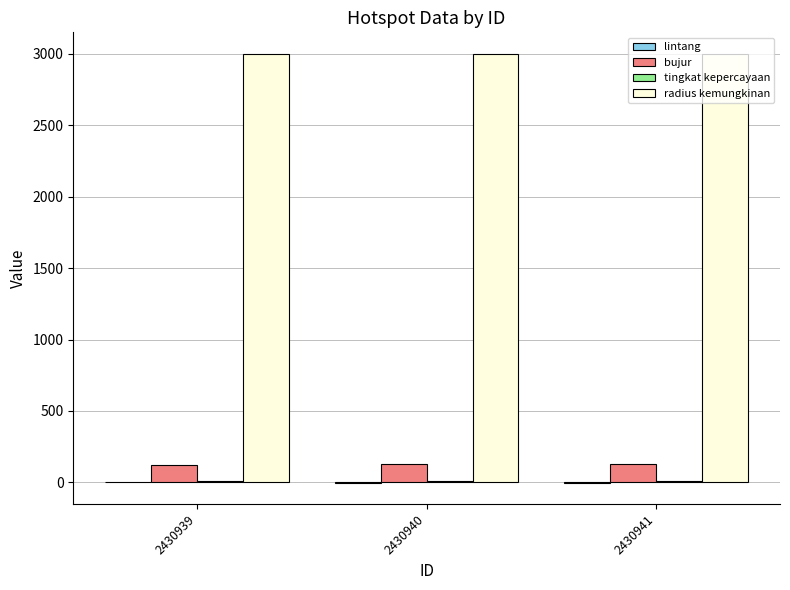

Which series has the largest total across all categories?

radius kemungkinan